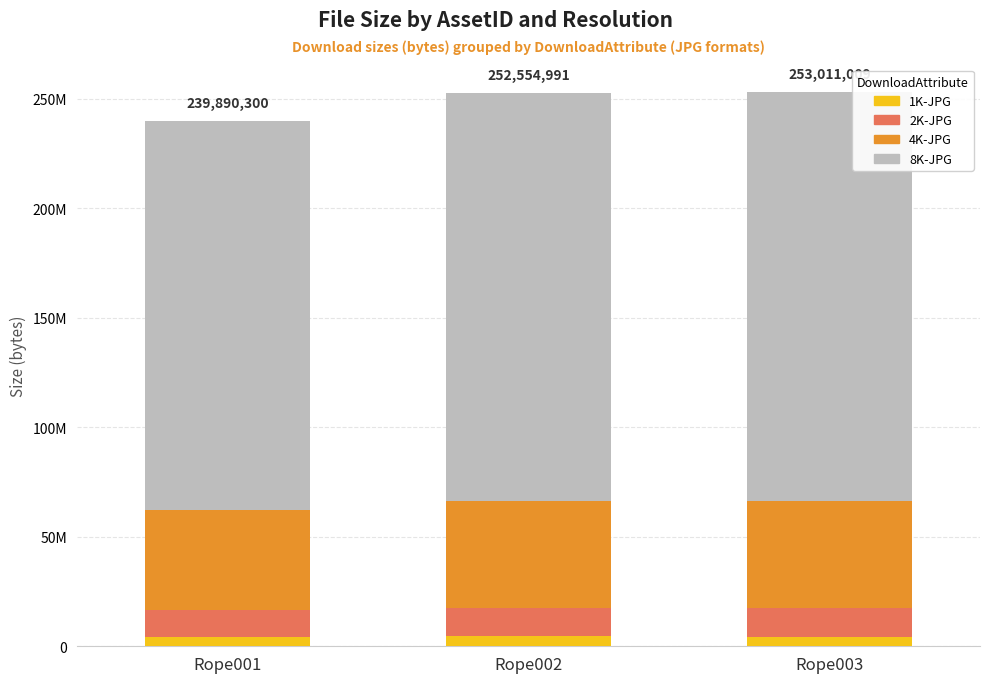

Are the bars grouped side by side (vs. stacked)?

No